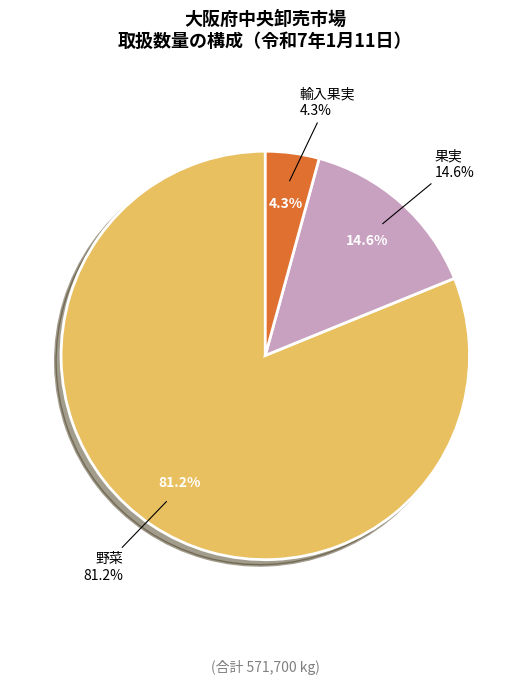

What percentage do 野菜 and 輸入果実 together represent?

85.4%